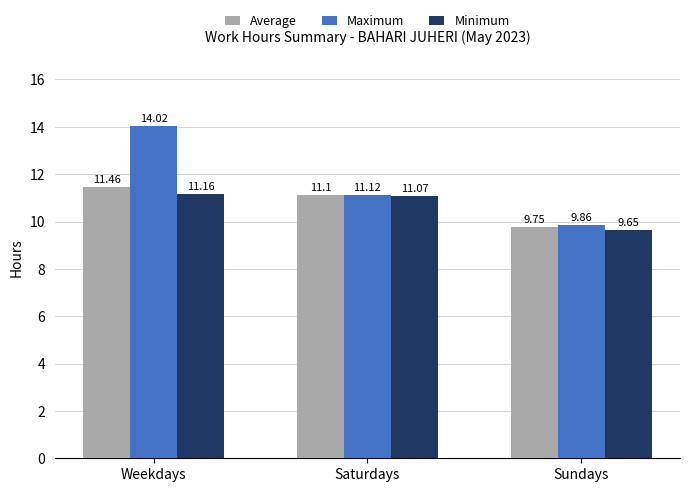

Between Weekdays and Sundays, which series saw the biggest shift?

Maximum